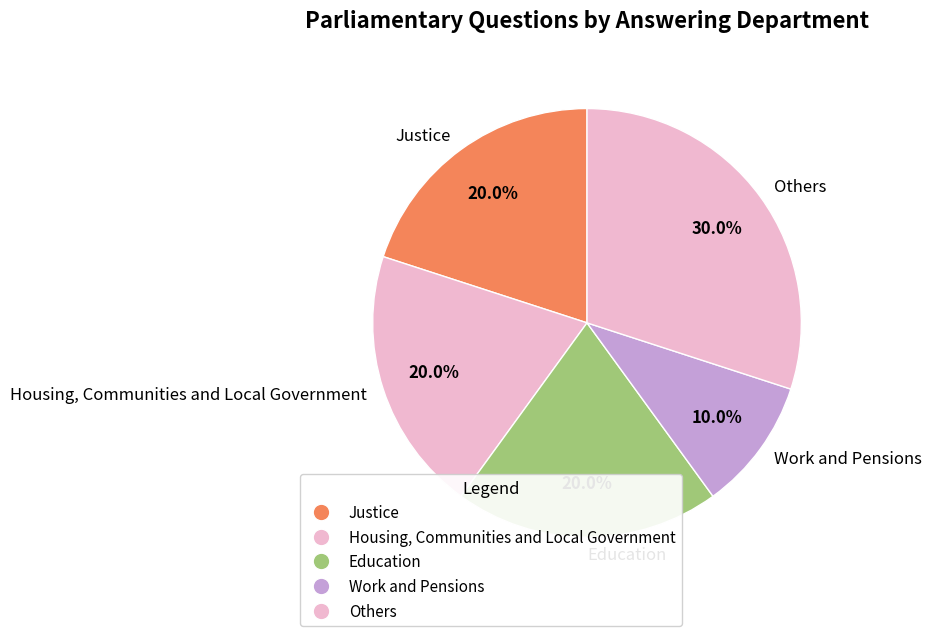

Is Justice the majority of the pie?

No